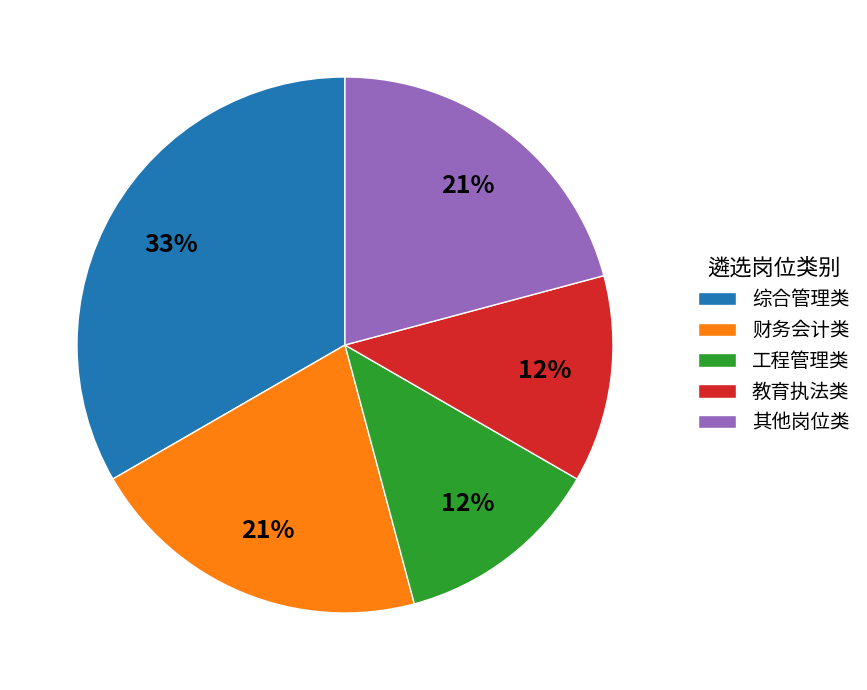

Is there any slice that represents more than half of the pie?

No